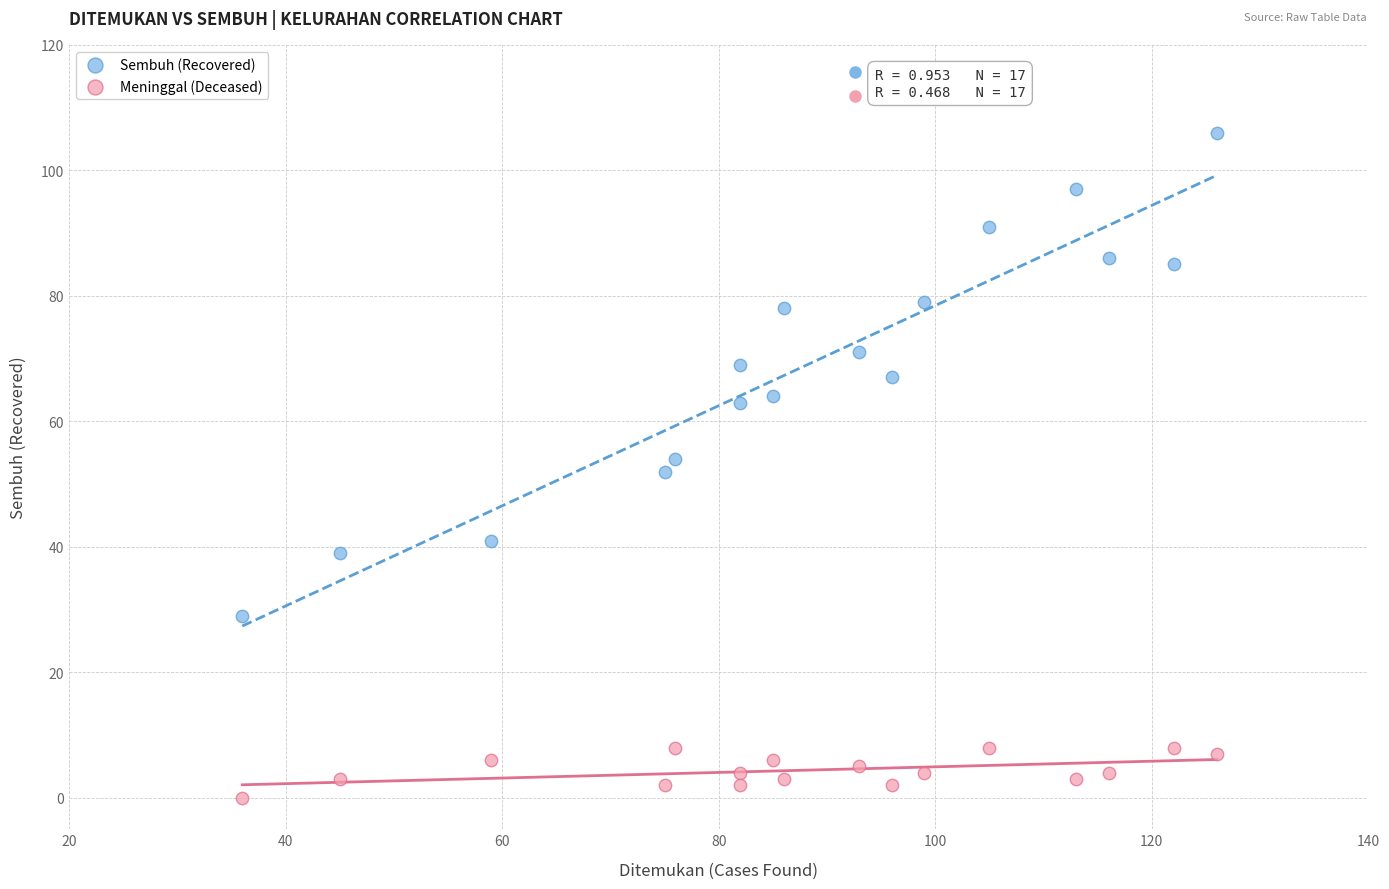

Across all data points, what is the range of X values (max minus min)?

90